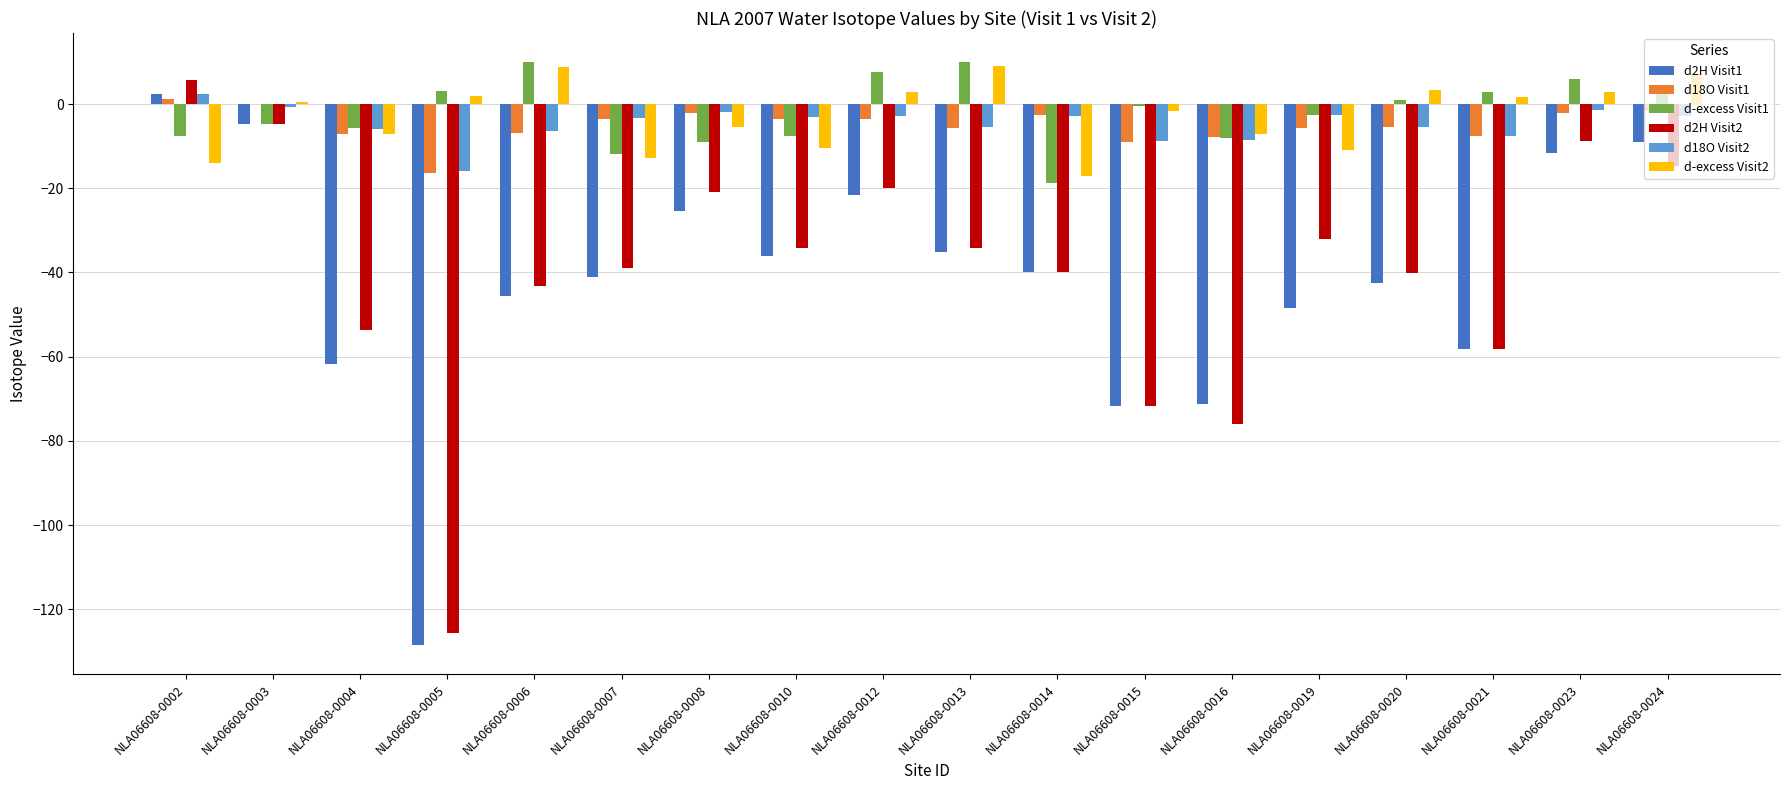

What is the sum of all d-excess Visit1 values?

-32.9